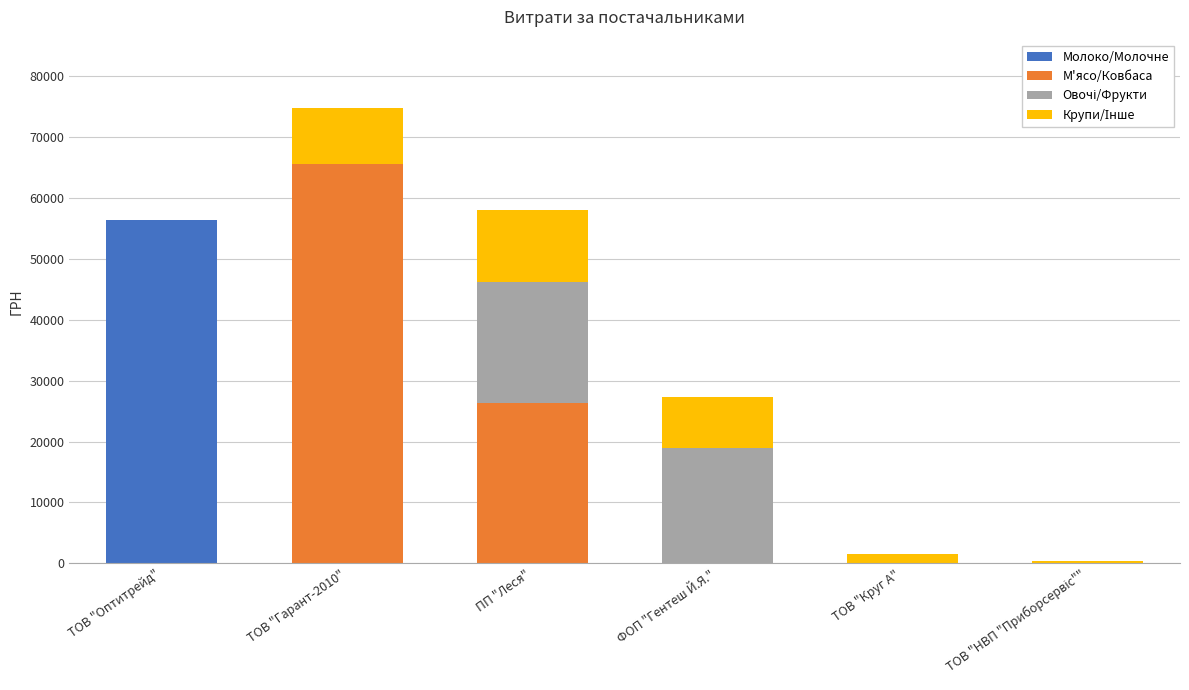

True or false: Молоко/Молочне has a value of -32890.7 at ТОВ "Круг А".

False